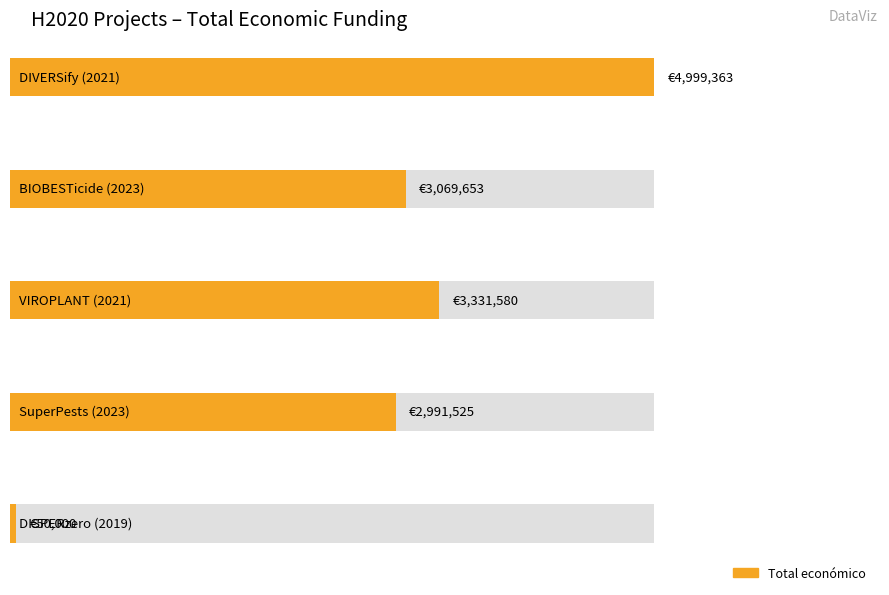

Where does the data first go above 3069653?

DIVERSify (2021)